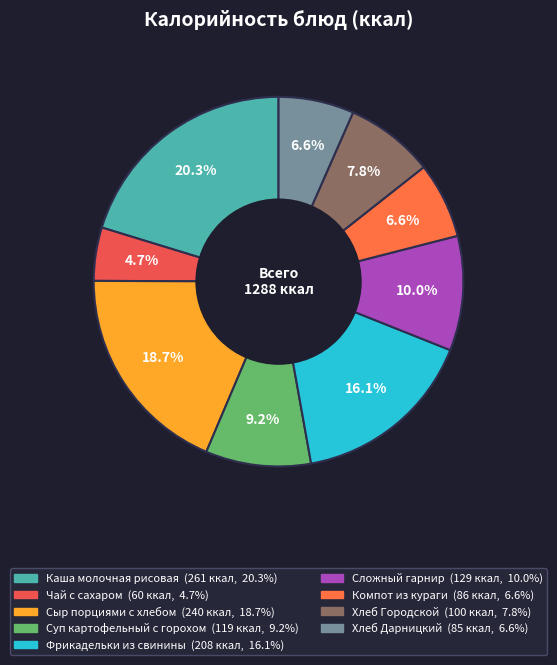

What is the ratio of the value at Хлеб Городской to the value at Каша молочная рисовая?

0.4